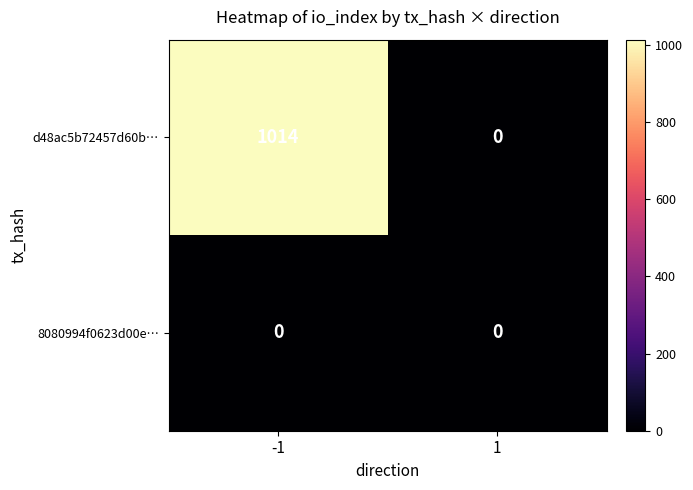

True or false: d48ac5b72457d60b… has a value of 1633 at -1.

False